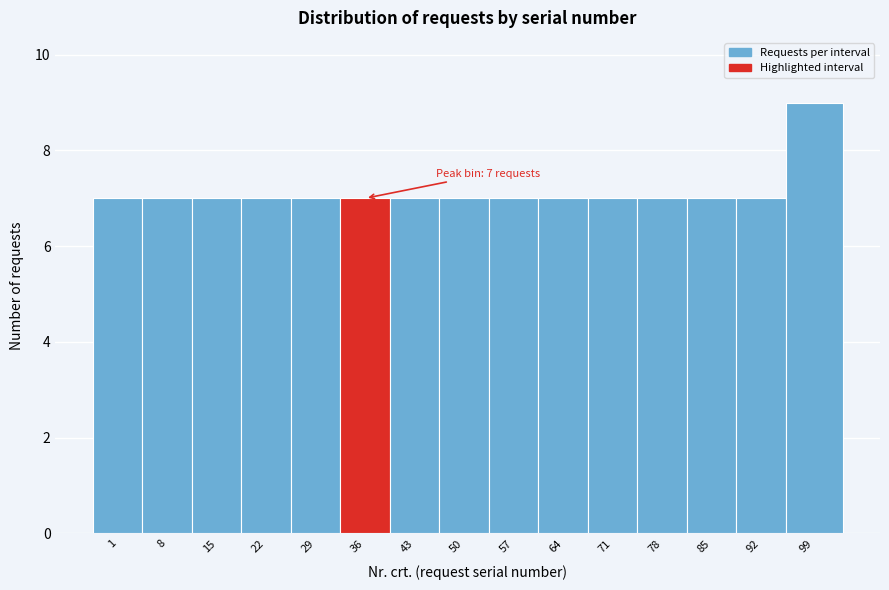

Reading left to right, list all the values displayed in this chart.

1=7	8=7	15=7	22=7	29=7	36=7	43=7	50=7	57=7	64=7	71=7	78=7	85=7	92=7	99=9